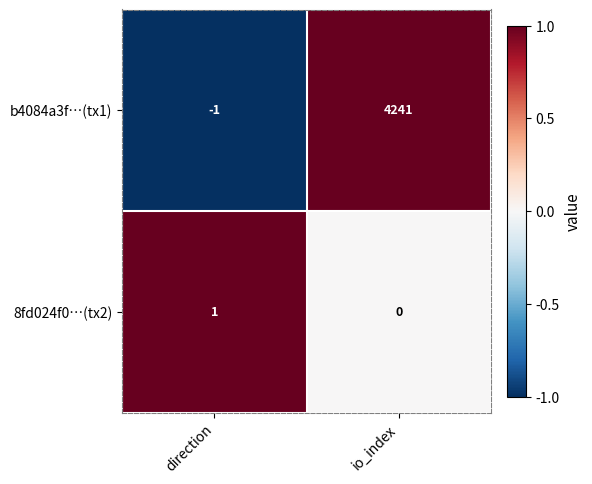

Reading left to right, extract all data points from this chart.

b4084a3f…(tx1): -1	4241
8fd024f0…(tx2): 1	0